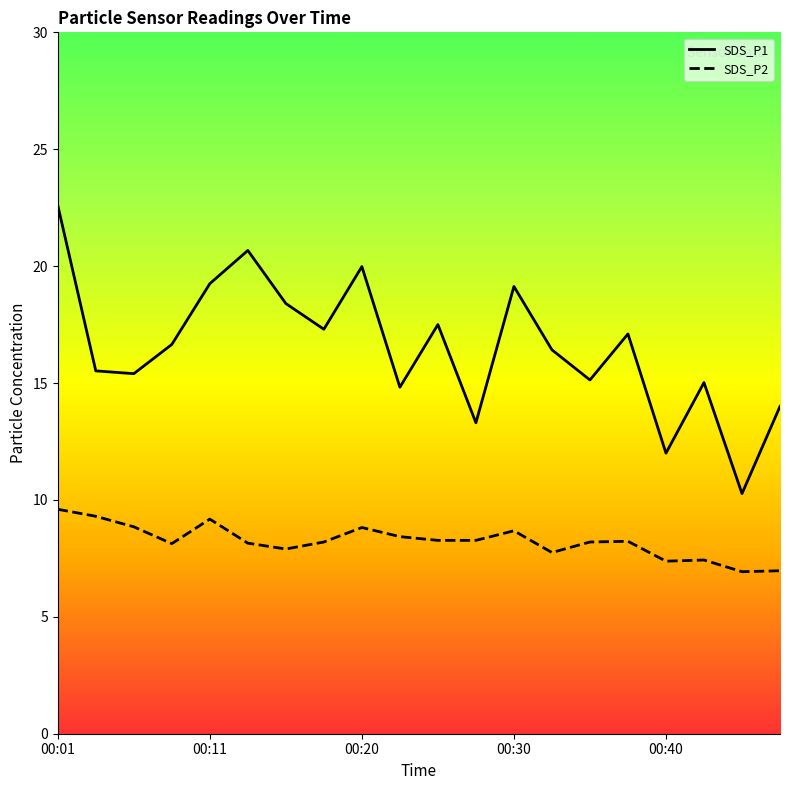

Between 00:13 and 00:43, which series saw the biggest shift?

SDS_P1